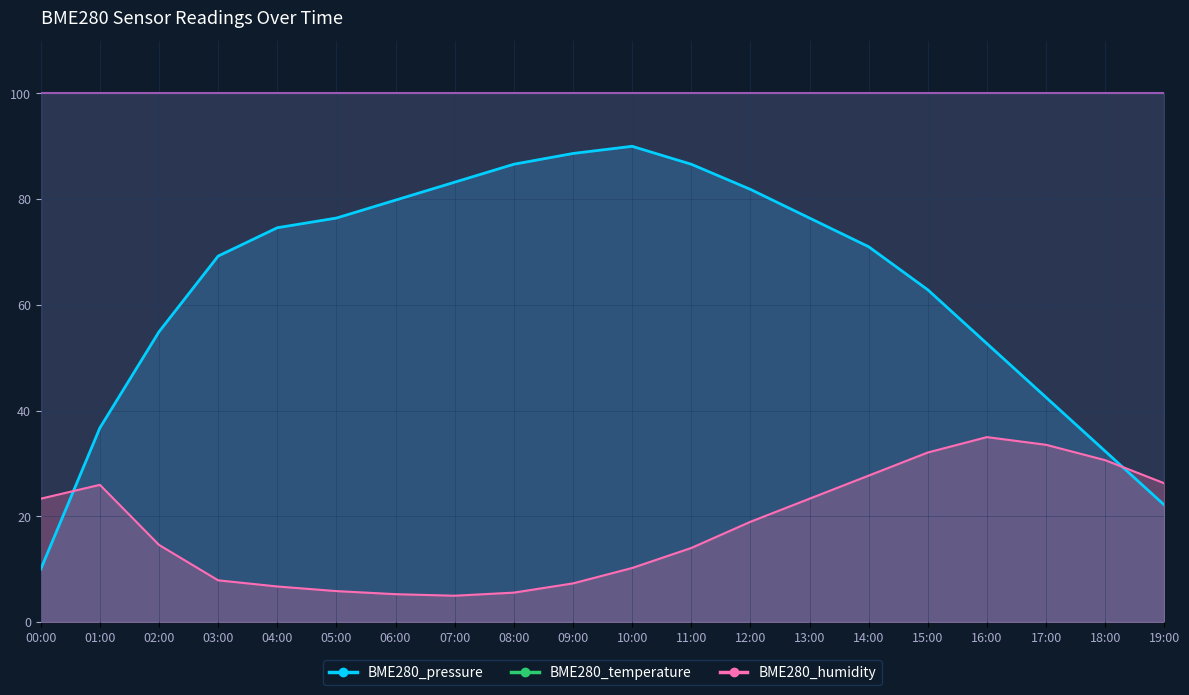

What is the difference between the second highest and second lowest values in the BME280_pressure series?

66.5